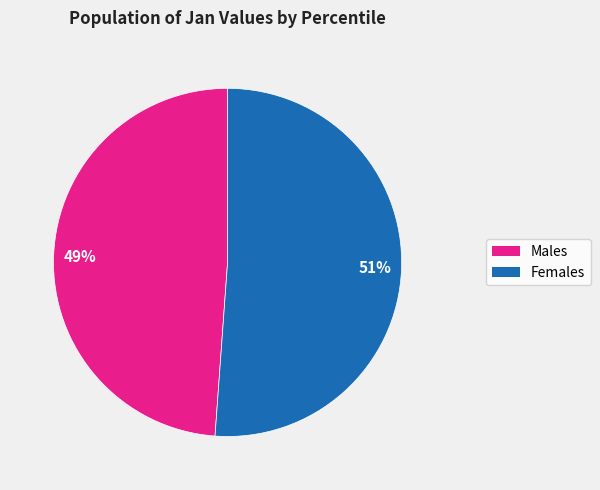

To the nearest percent, what is the average slice percentage?

50%